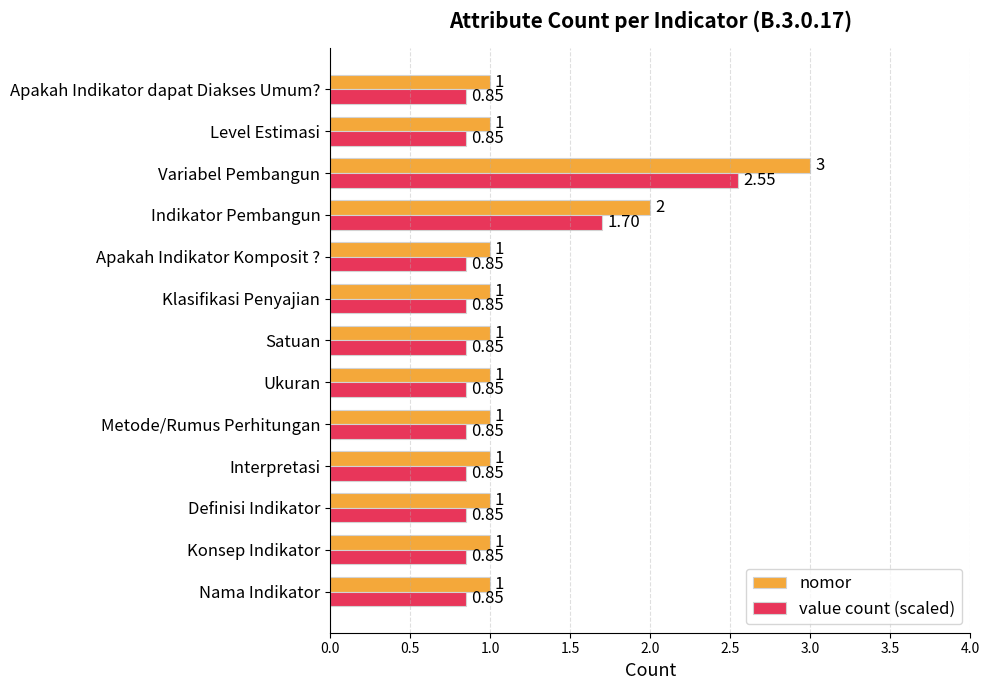

At which category is the sum across all series the highest?

Variabel Pembangun